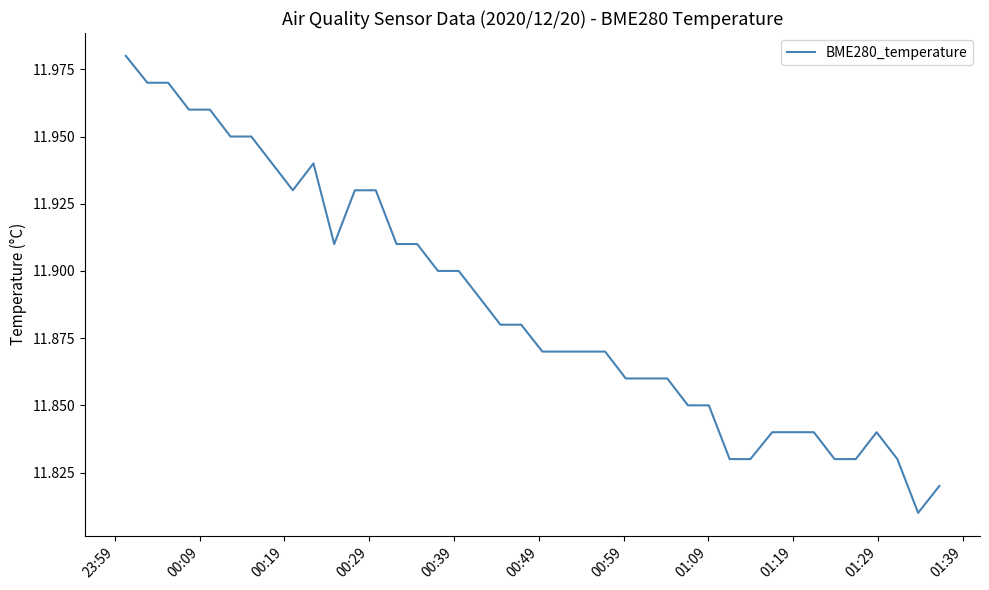

What is the smallest value displayed?

11.8